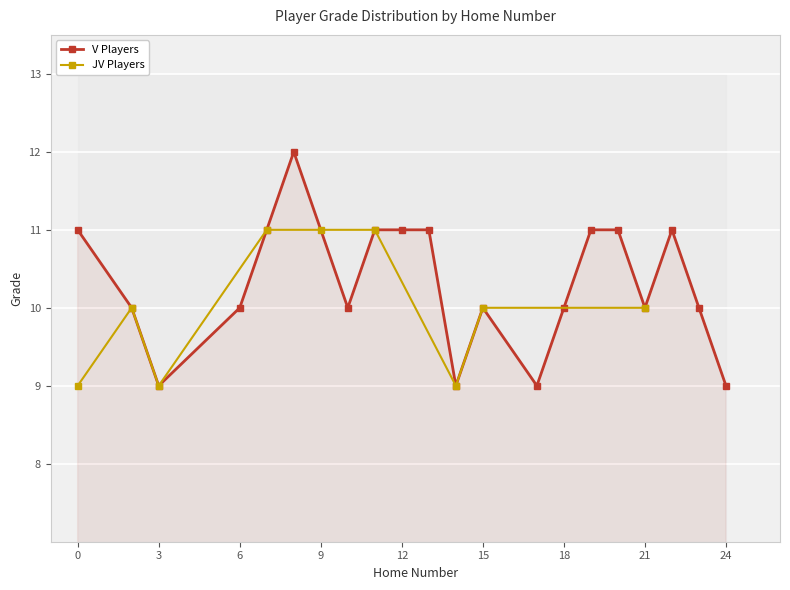

Is it true that V Players equals 11 at 12?

True